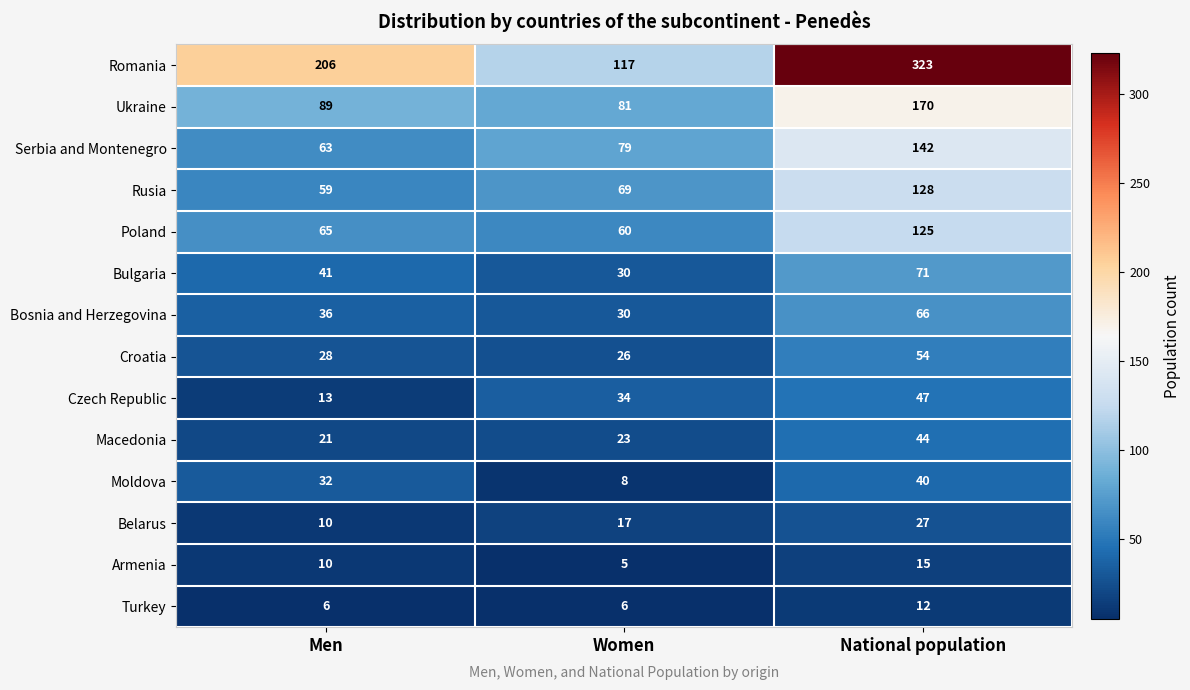

What is the difference between the maximum and minimum values in the Macedonia series?

23